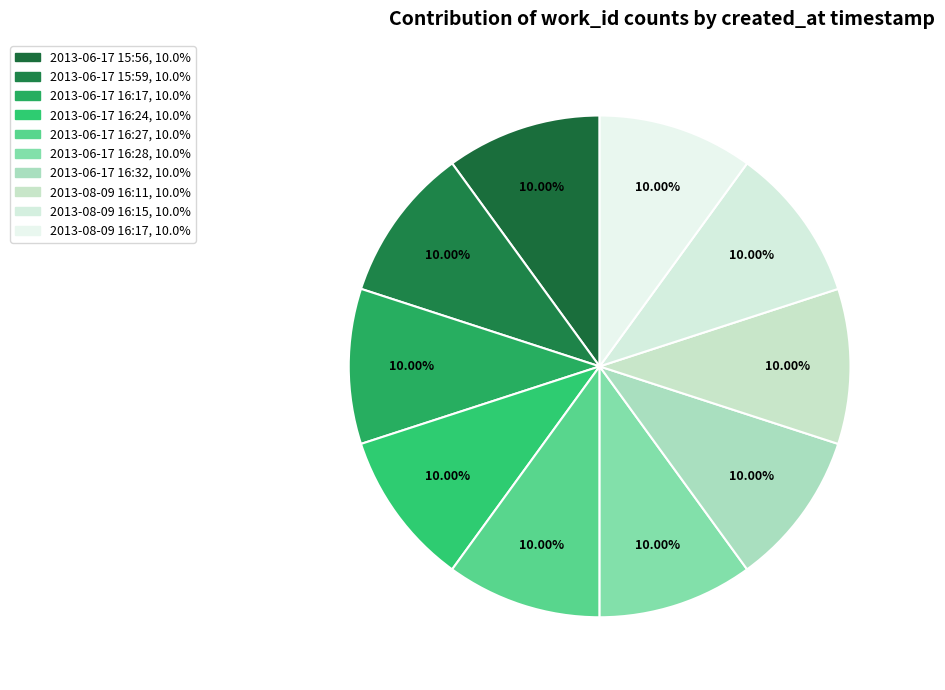

Is there a majority slice in this chart?

No